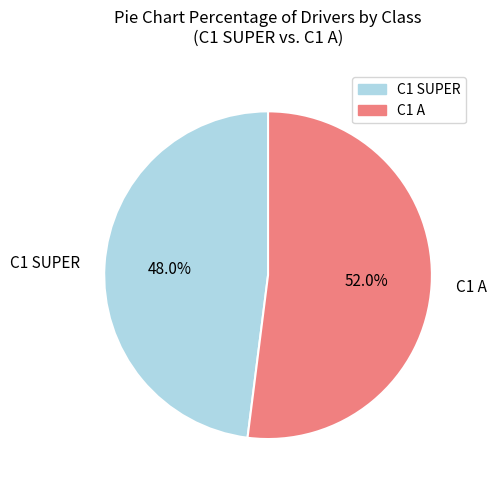

How many slices are in this pie chart?

2